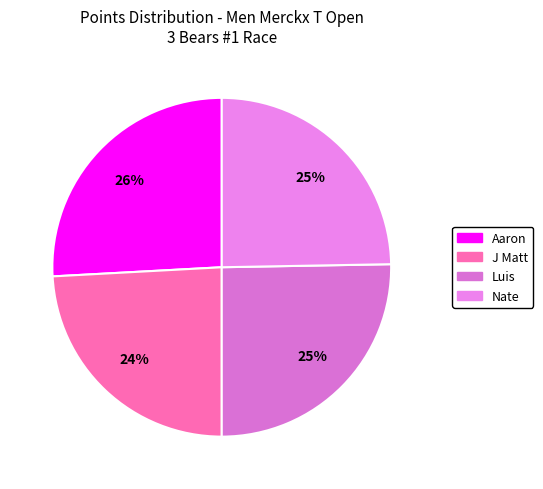

Is there any slice that represents more than half of the pie?

No